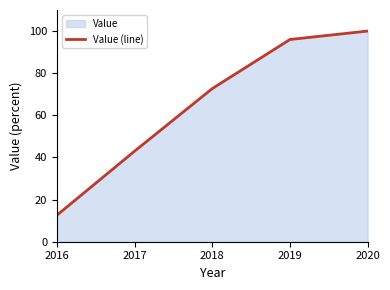

Is it true that the value at 2018 is 72.7?

True